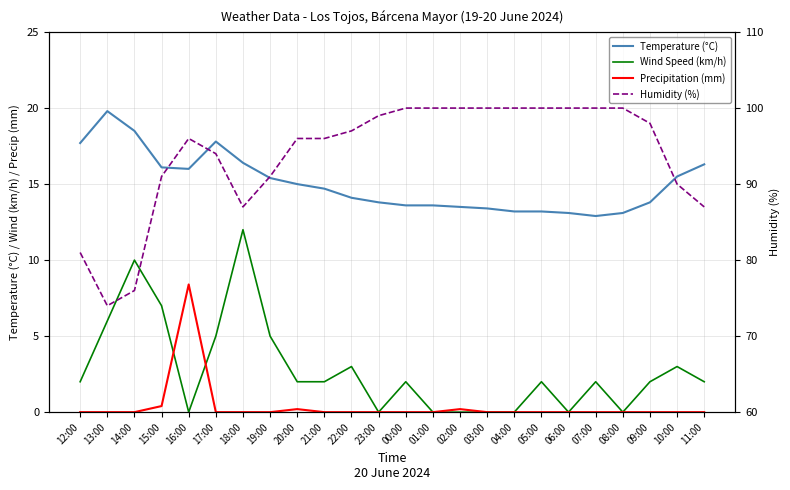

List the series in order of their peak value, lowest first.

Precipitation (mm), Wind Speed (km/h), Temperature (°C), Humidity (%)